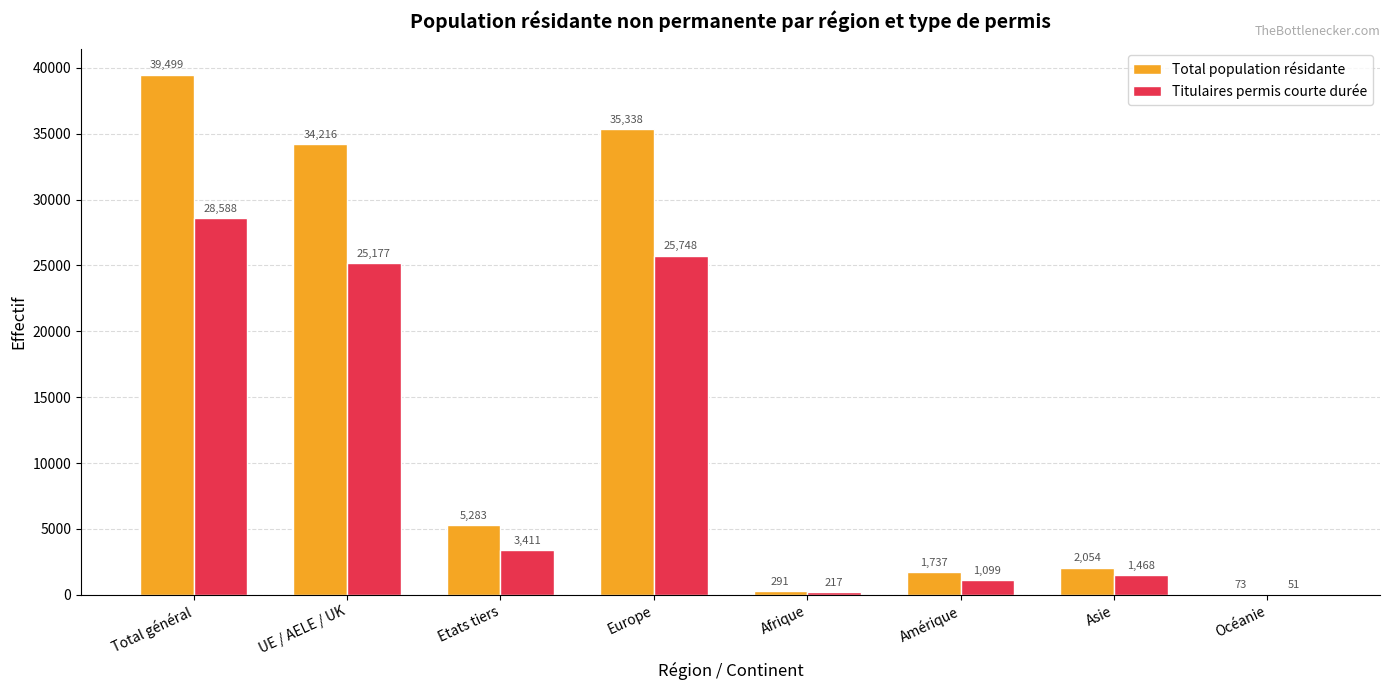

What is the spread (max minus min) of values at UE / AELE / UK?

9039